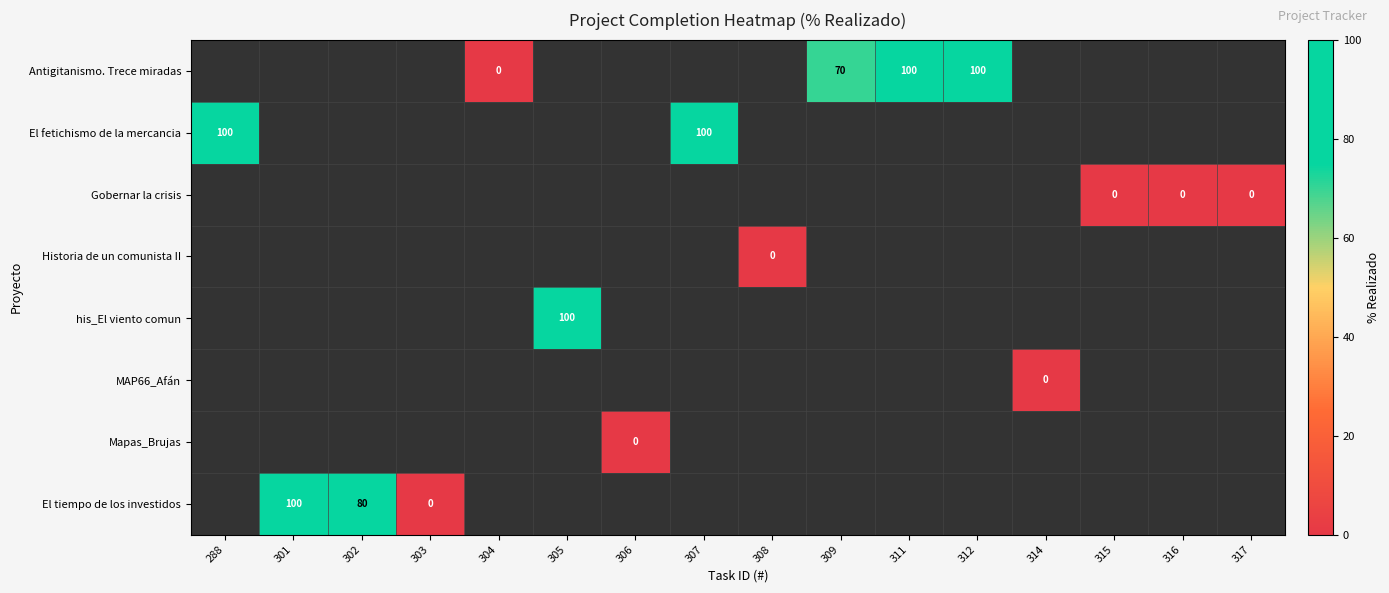

At which category does the chart reach its peak across all series?

311